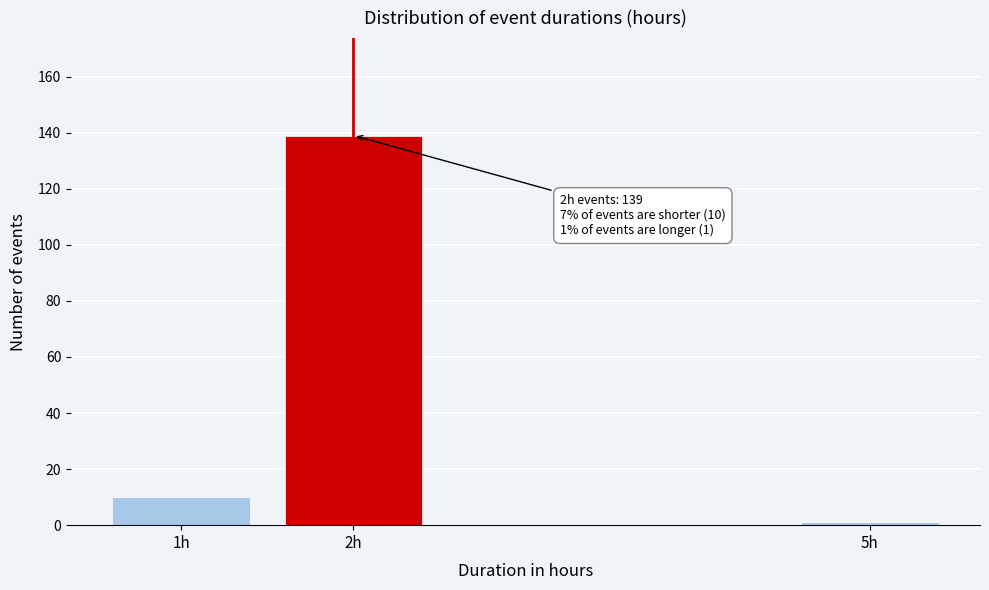

Reading left to right, what are all the values shown in this chart?

10	139	1